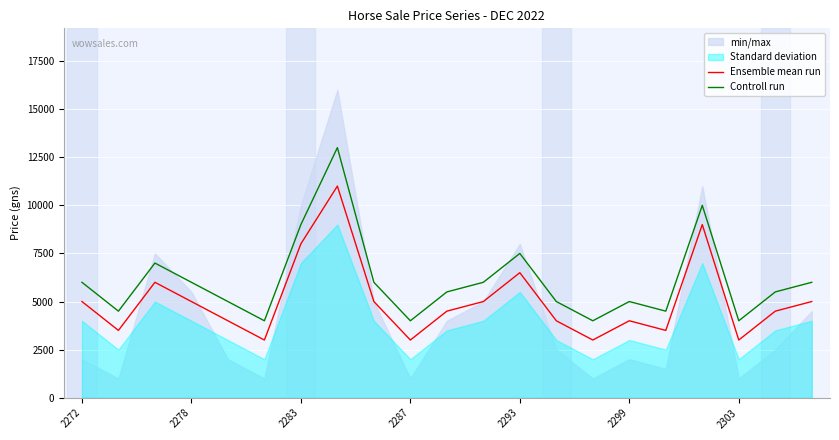

The Controll run series shows 3259 at 2283. True or false?

False